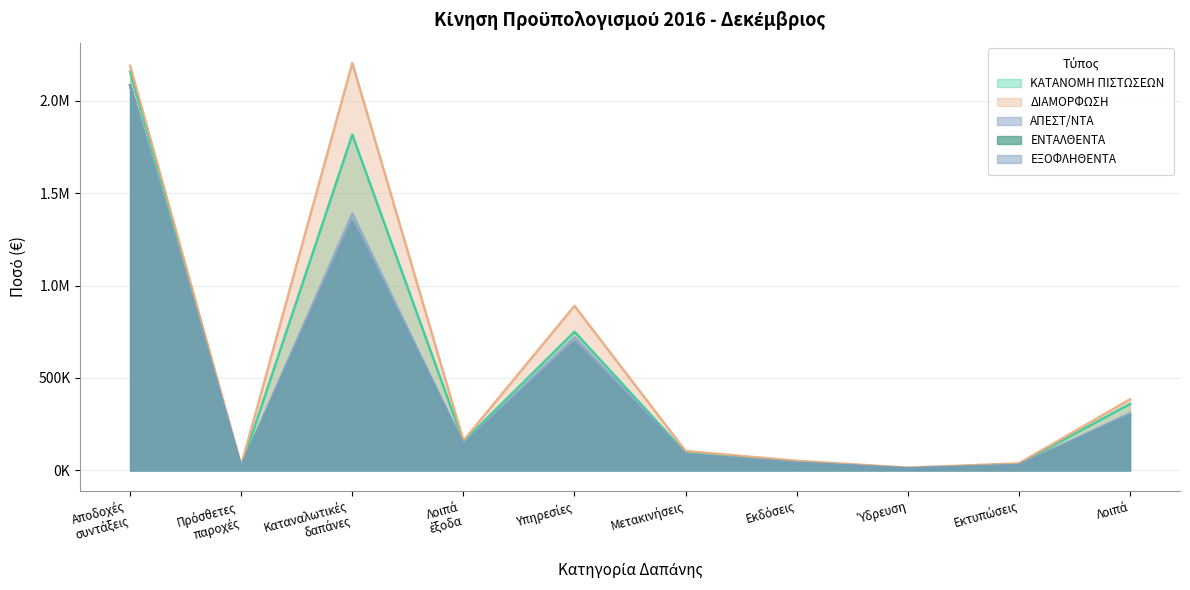

In ΔΙΑΜΟΡΦΩΣΗ, how many points are lower than both neighbors (excluding endpoints)?

3